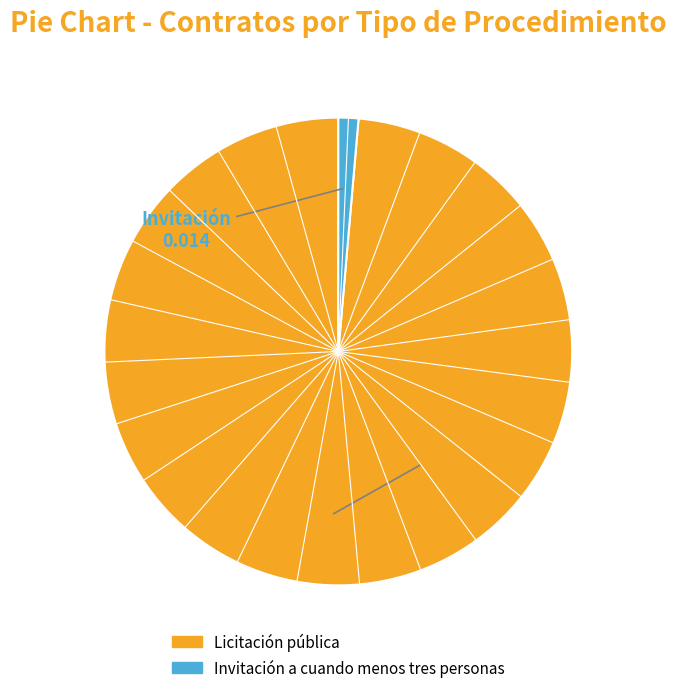

Is there a majority slice in this chart?

Yes